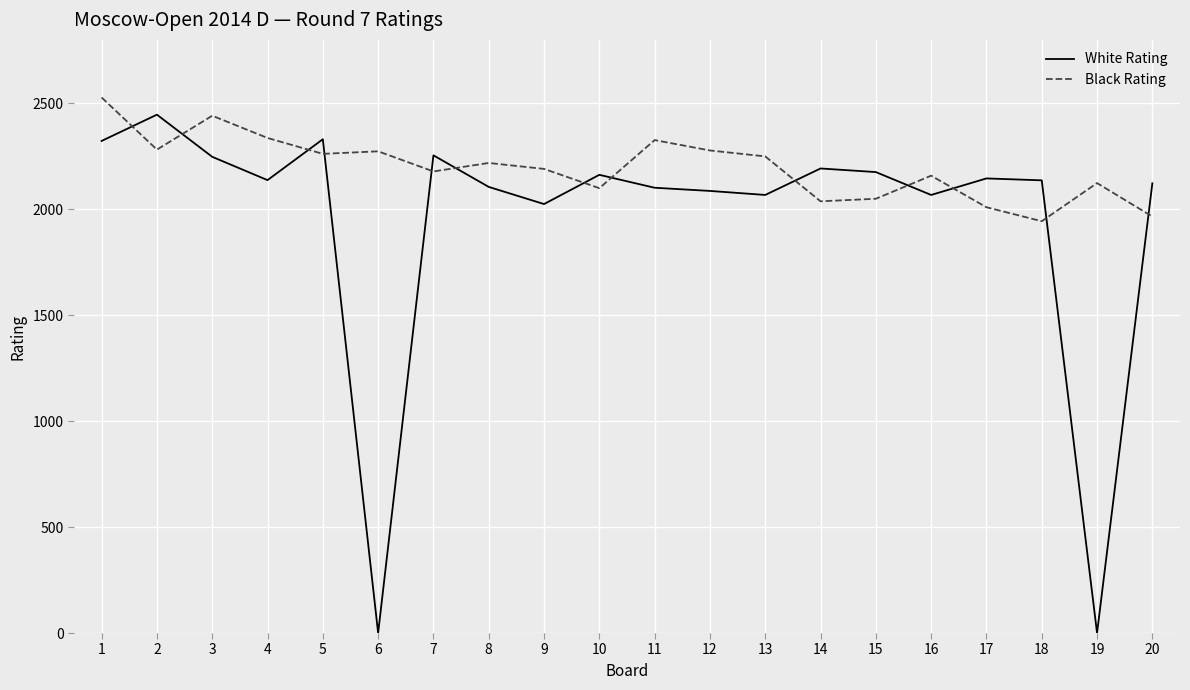

List the series in order of their peak value, highest first.

Black Rating, White Rating